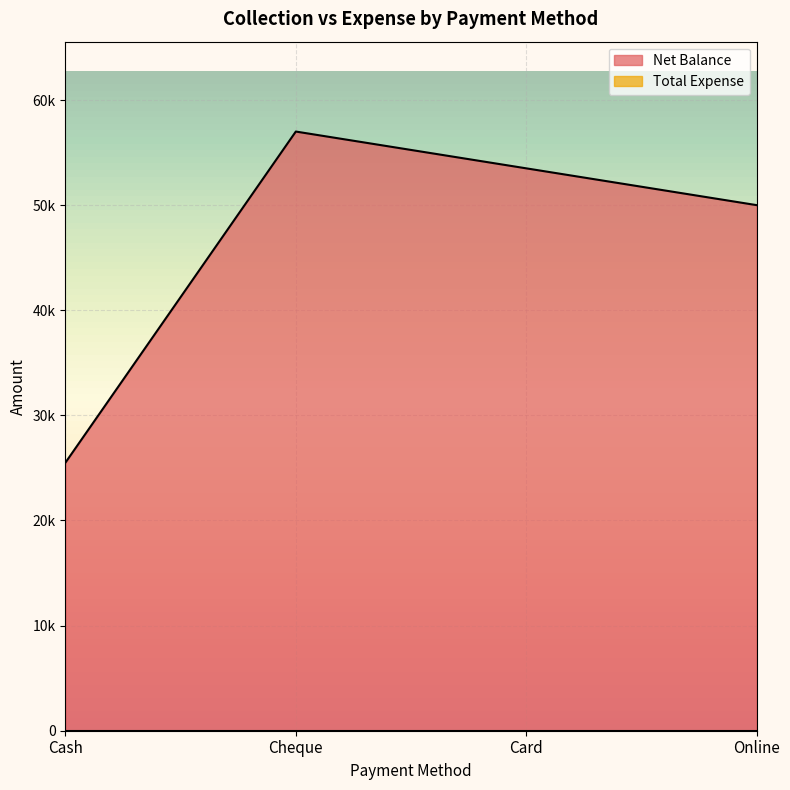

Reading right to left, extract all data points from this chart.

50000	53500	57000	25500